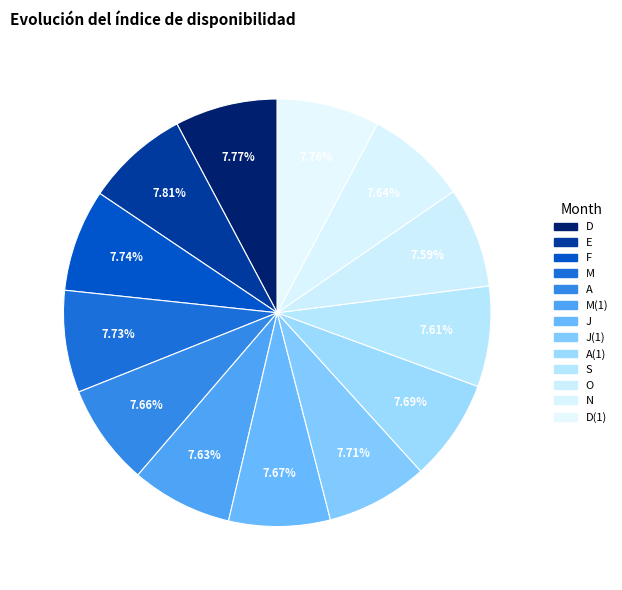

To the nearest percent, what portion does F represent?

8%